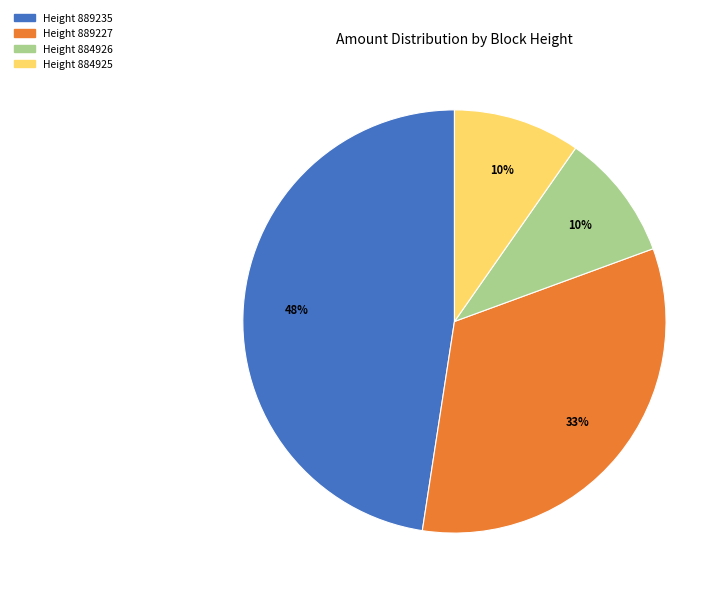

How many slices are in this pie chart?

4